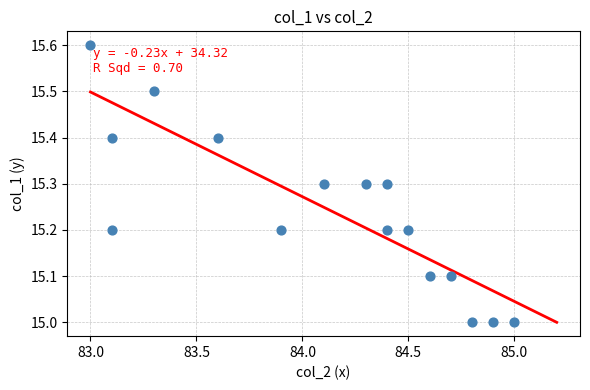

What is the range of X values (max minus min)?

2.0